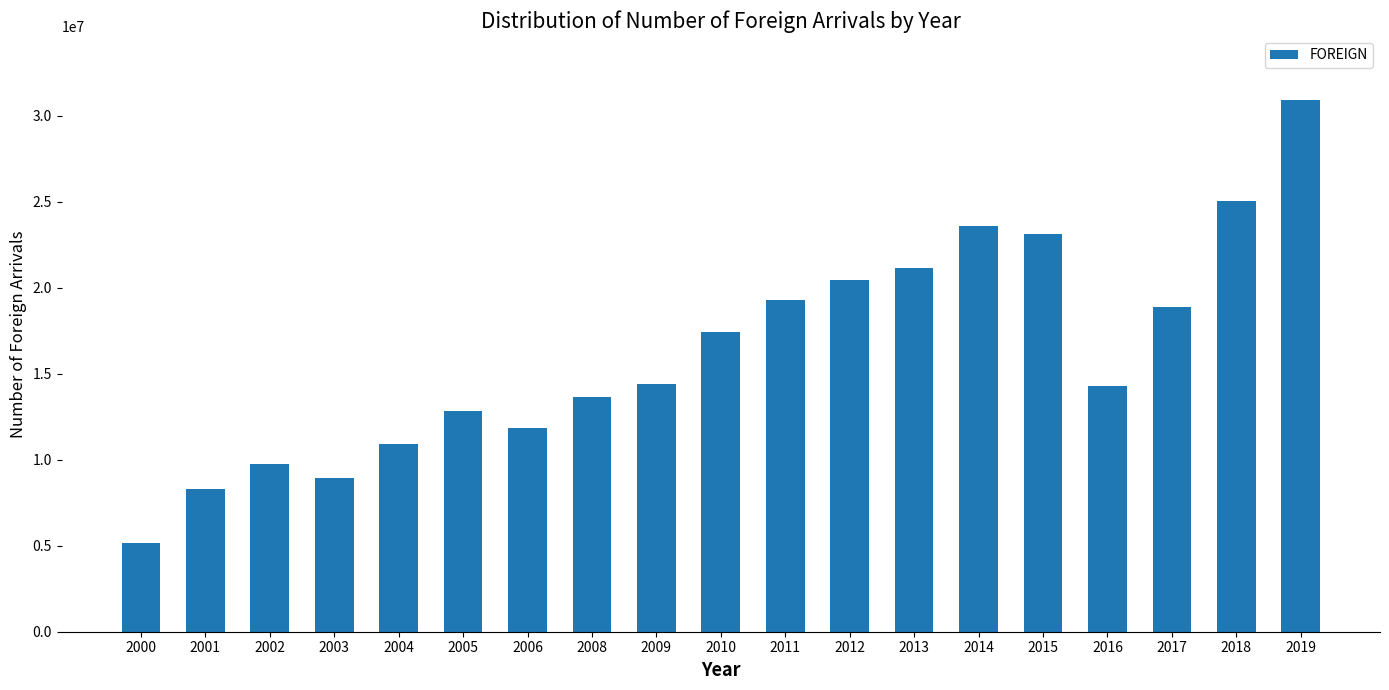

What is the smallest value displayed?

5185866